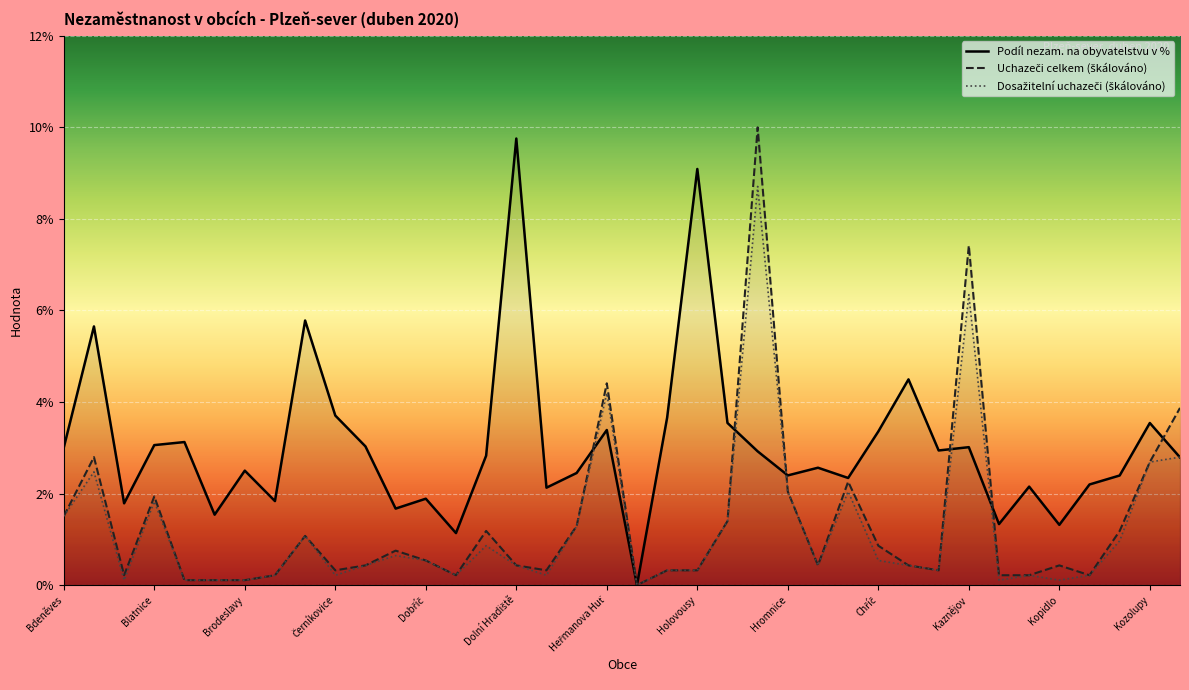

How many values in the Uchazeči o zaměstnání celkem series exceed 0?

37